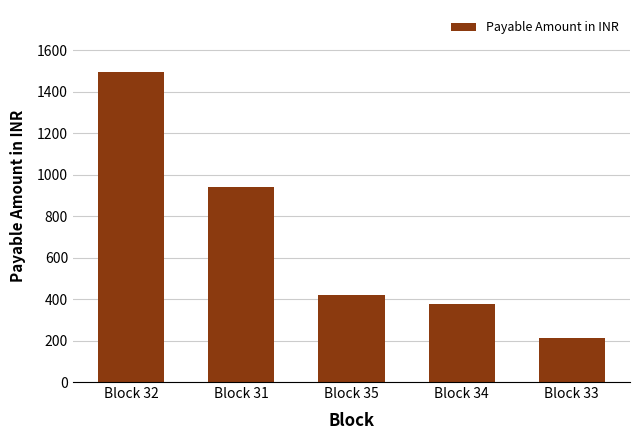

The chart shows a value of 420.0 at Block 35. True or false?

True